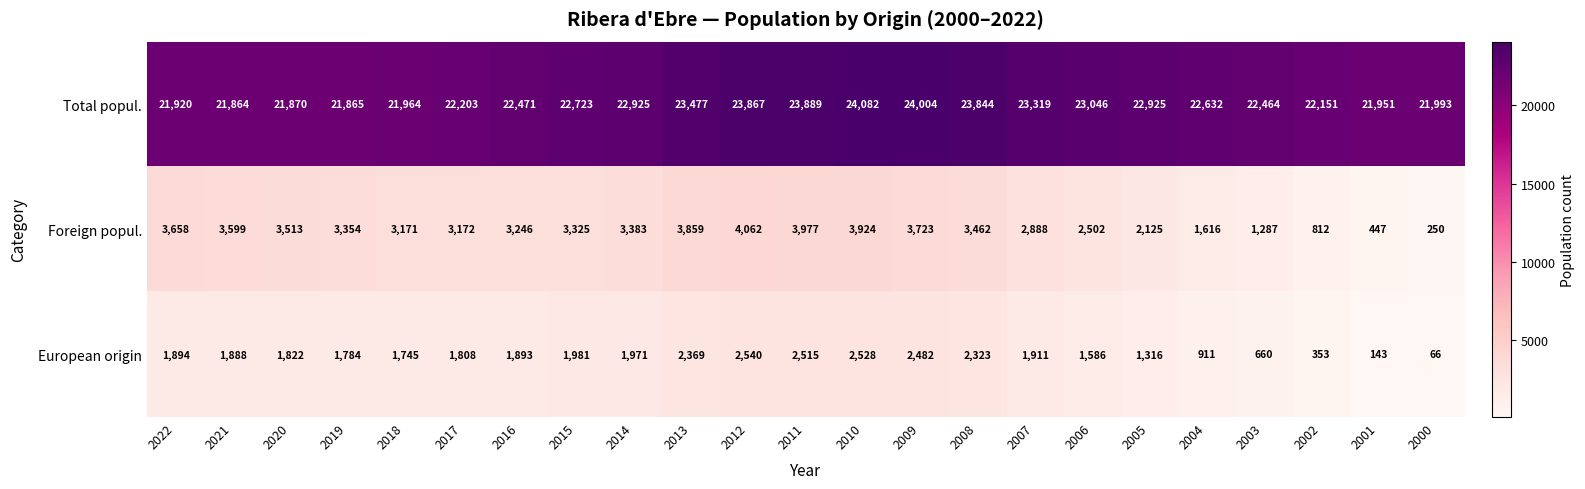

What is the difference between the maximum and minimum values in the European origin series?

2474